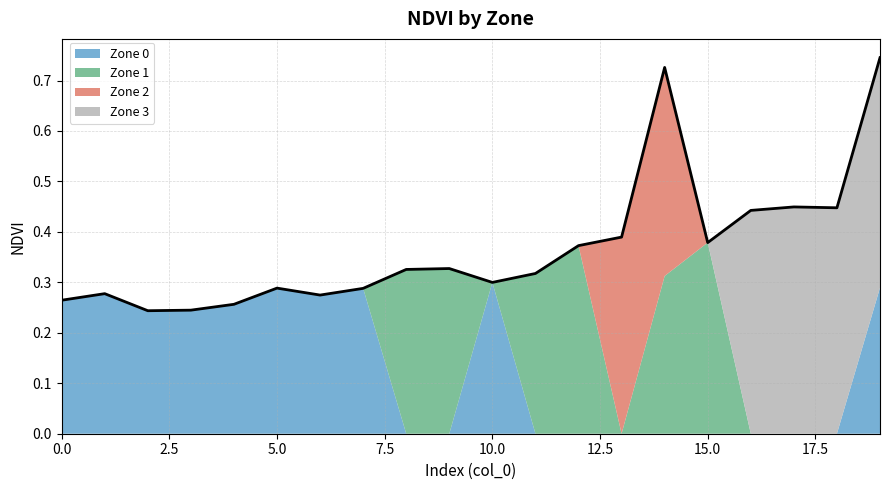

Which series has the widest spread of values?

Zone 3